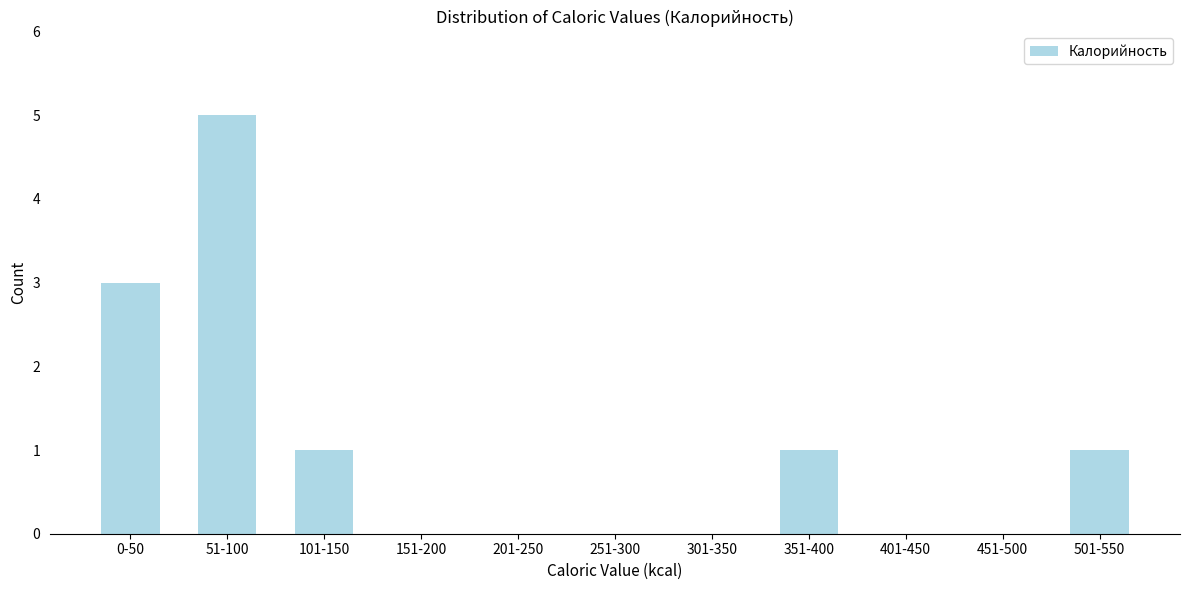

Reading right to left, what are all the values shown in this chart?

501-550=1	451-500=0	401-450=0	351-400=1	301-350=0	251-300=0	201-250=0	151-200=0	101-150=1	51-100=5	0-50=3